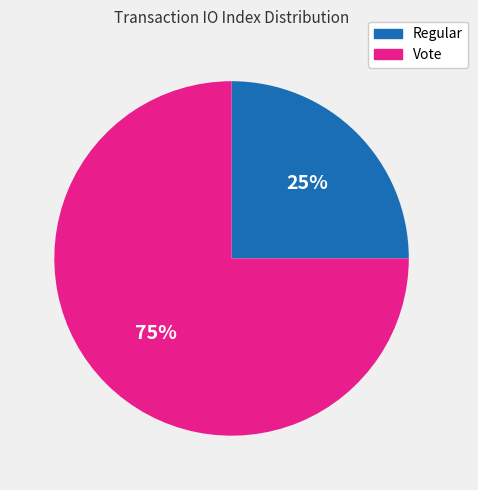

Between Regular and Vote, which is larger?

Vote